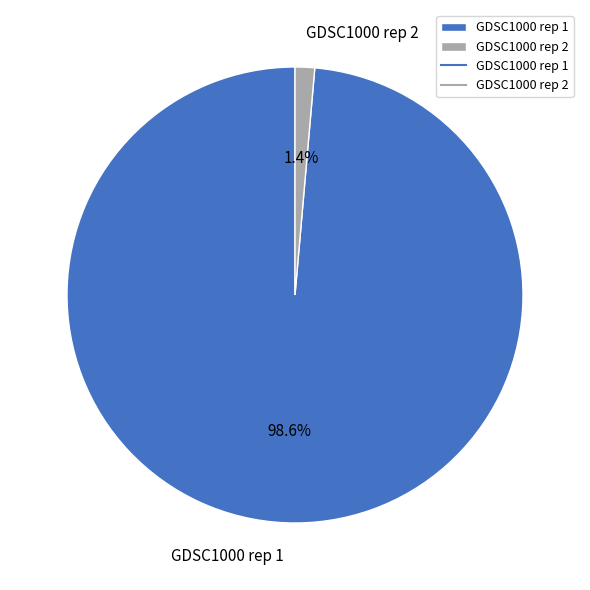

What is the majority slice?

GDSC1000 rep 1